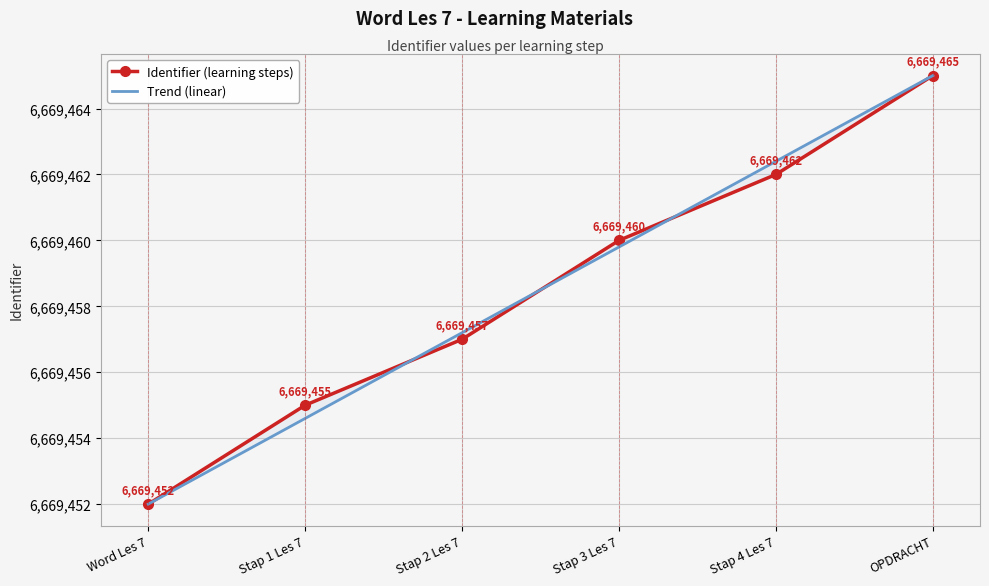

Reading right to left, list all the values displayed in this chart.

Identifier (learning steps): OPDRACHT=6669465.0	Stap 4 Les 7=6669462.0	Stap 3 Les 7=6669460.0	Stap 2 Les 7=6669457.0	Stap 1 Les 7=6669455.0	Word Les 7=6669452.0
Trend (linear): OPDRACHT=6669465.0	Stap 4 Les 7=6669462.4	Stap 3 Les 7=6669459.8	Stap 2 Les 7=6669457.2	Stap 1 Les 7=6669454.6	Word Les 7=6669452.0